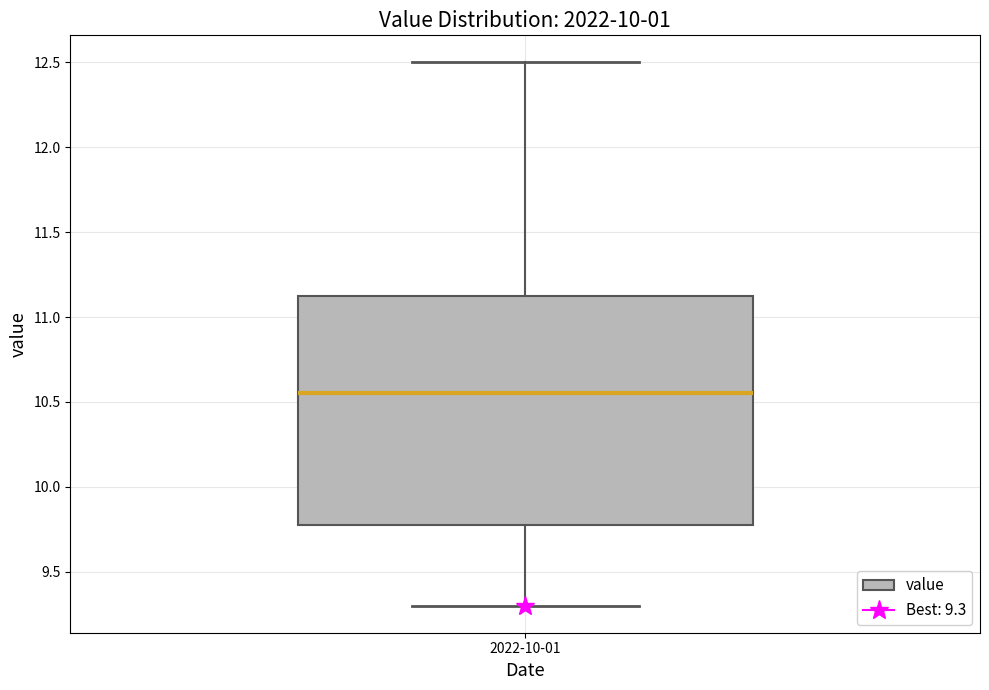

Transcribe this box plot: give where the median line is, the range the box spans, and where the two whiskers end, as read against the y-axis. The values are not printed on the chart, so give them approximately, as read against the axis.

median 10.55, box 9.80 to 11.15, whiskers 9.30 to 12.50